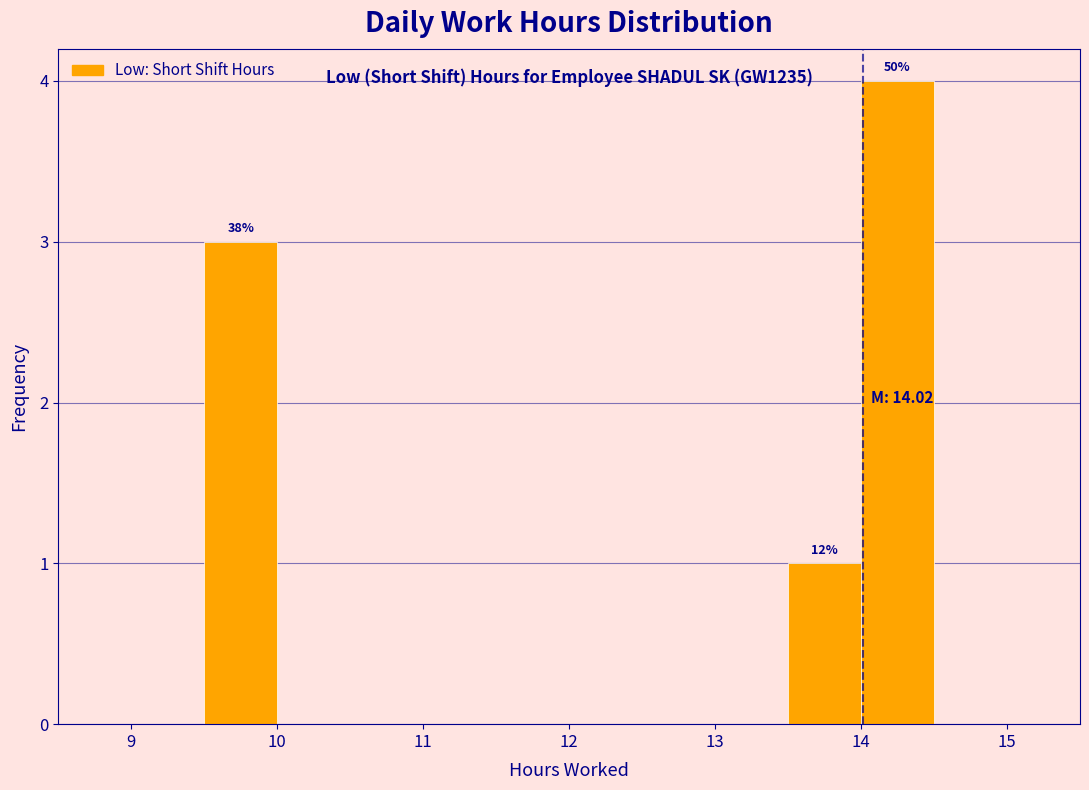

Which range on the x-axis has the tallest bar?

14.0 to 14.5